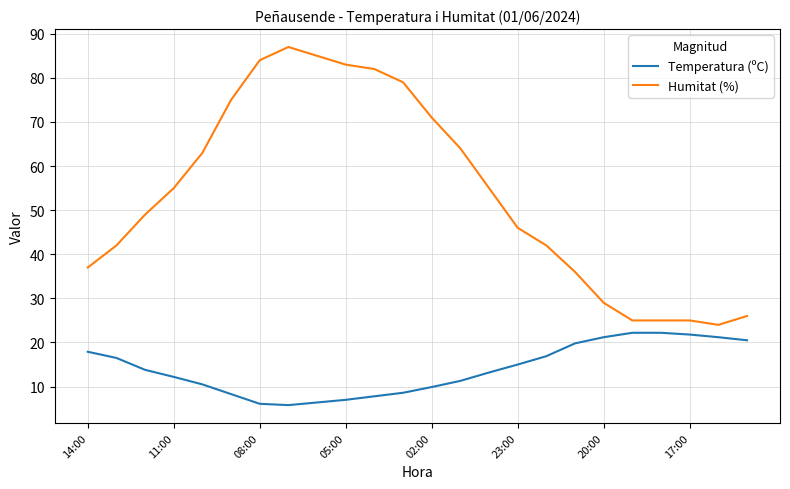

True or false: Humitat (%) and Temperatura (ºC) intersect in this chart.

False